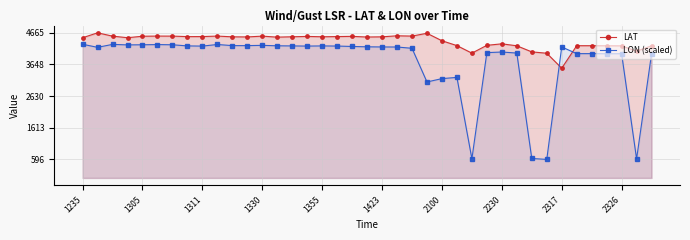

The LAT series shows 7198.3 at 33. True or false?

False